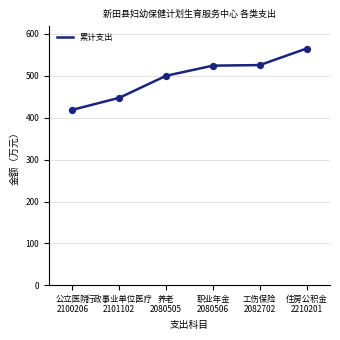

What is the change in value from 公立医院
2100206 to 养老
2080505?

+81.2